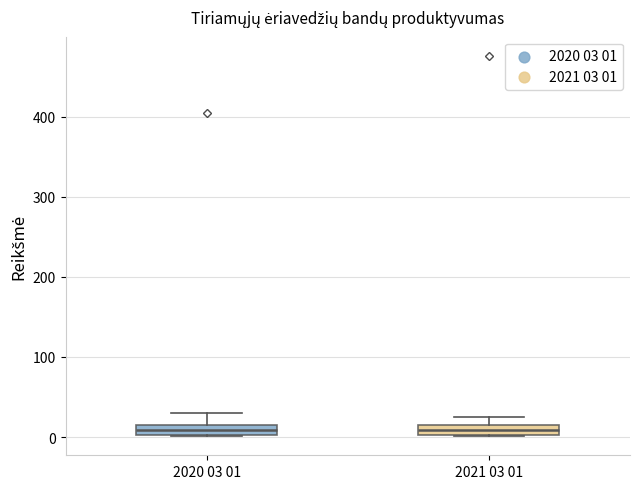

Where does the upper whisker of the box for 2020 03 01 end on the y-axis? The values are not printed on the chart, so give them approximately, as read against the axis.

30